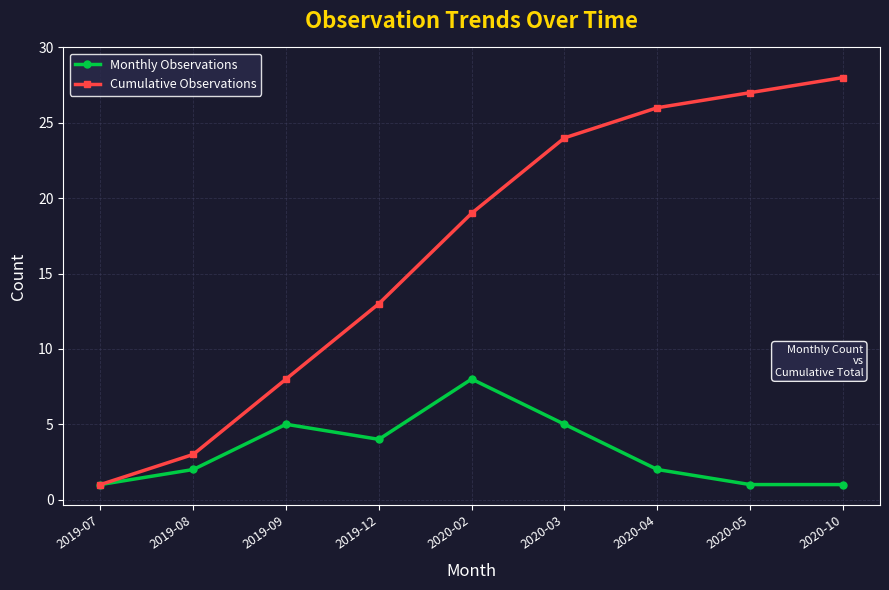

The Monthly Observations series shows 3 at 2019-08. True or false?

False